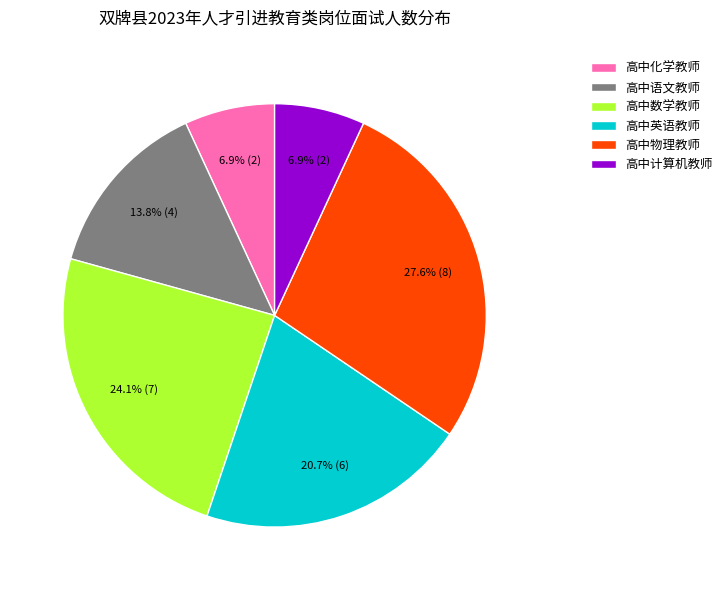

Combined, what portion of the pie is 高中数学教师 and 高中计算机教师?

31.0%